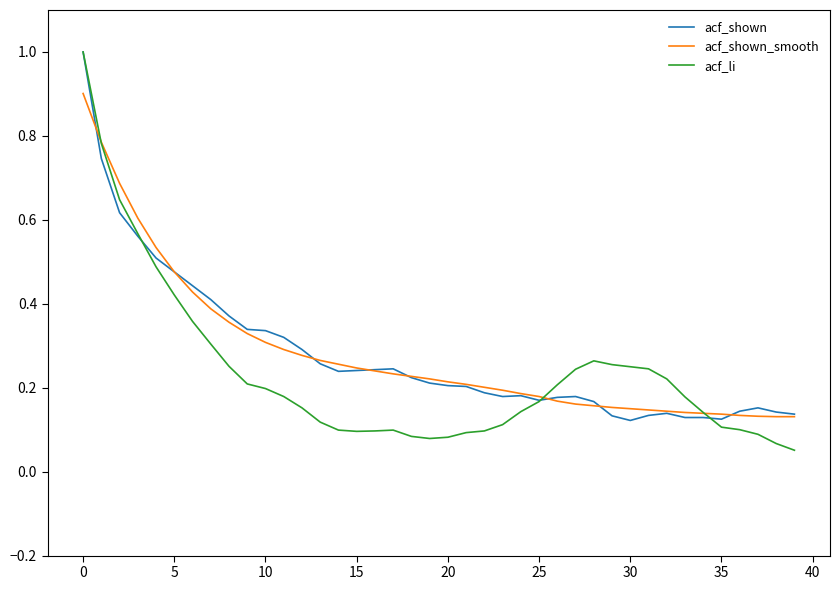

Which series has the largest range (max minus min)?

acf_li